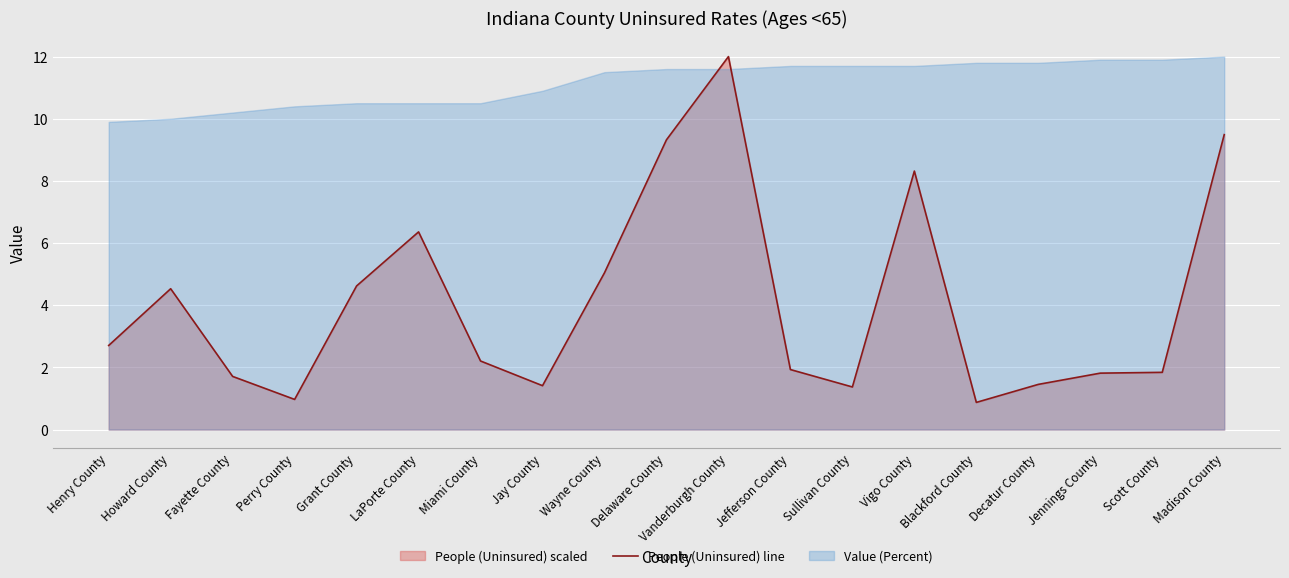

The chart shows a value of 1.8 at Jennings County. True or false?

True